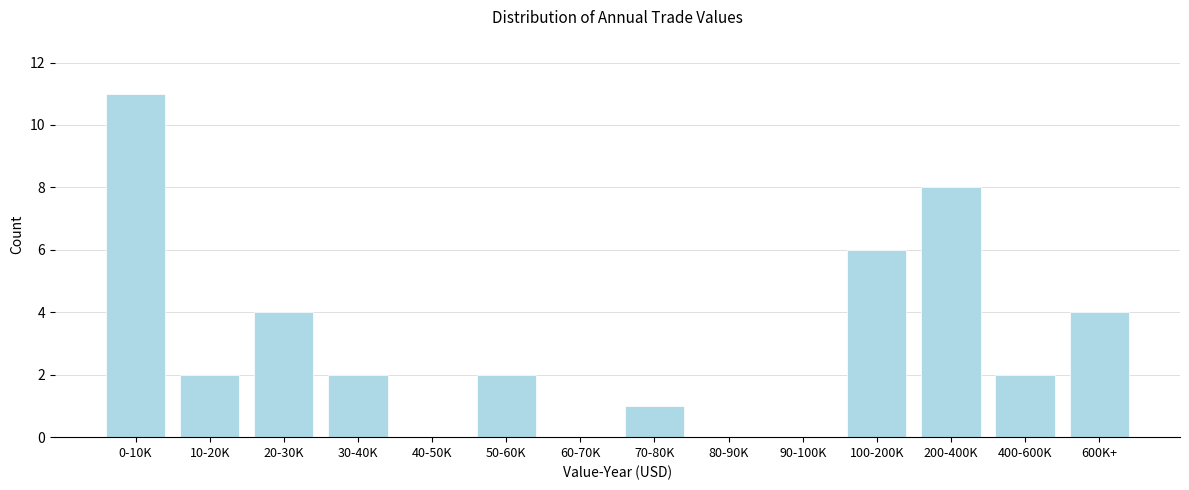

Reading left to right, extract all data points from this chart.

0-10K=11	10-20K=2	20-30K=4	30-40K=2	40-50K=0	50-60K=2	60-70K=0	70-80K=1	80-90K=0	90-100K=0	100-200K=6	200-400K=8	400-600K=2	600K+=4